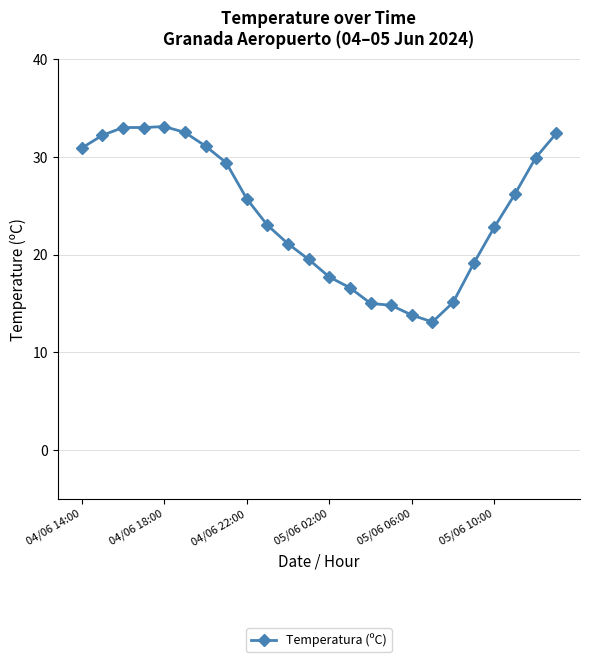

How many lines are shown in the chart?

1